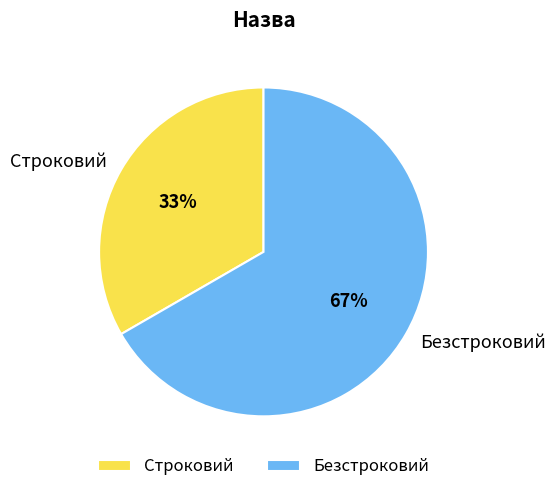

What is the ratio of the value at Безстроковий to the value at Строковий?

2.0